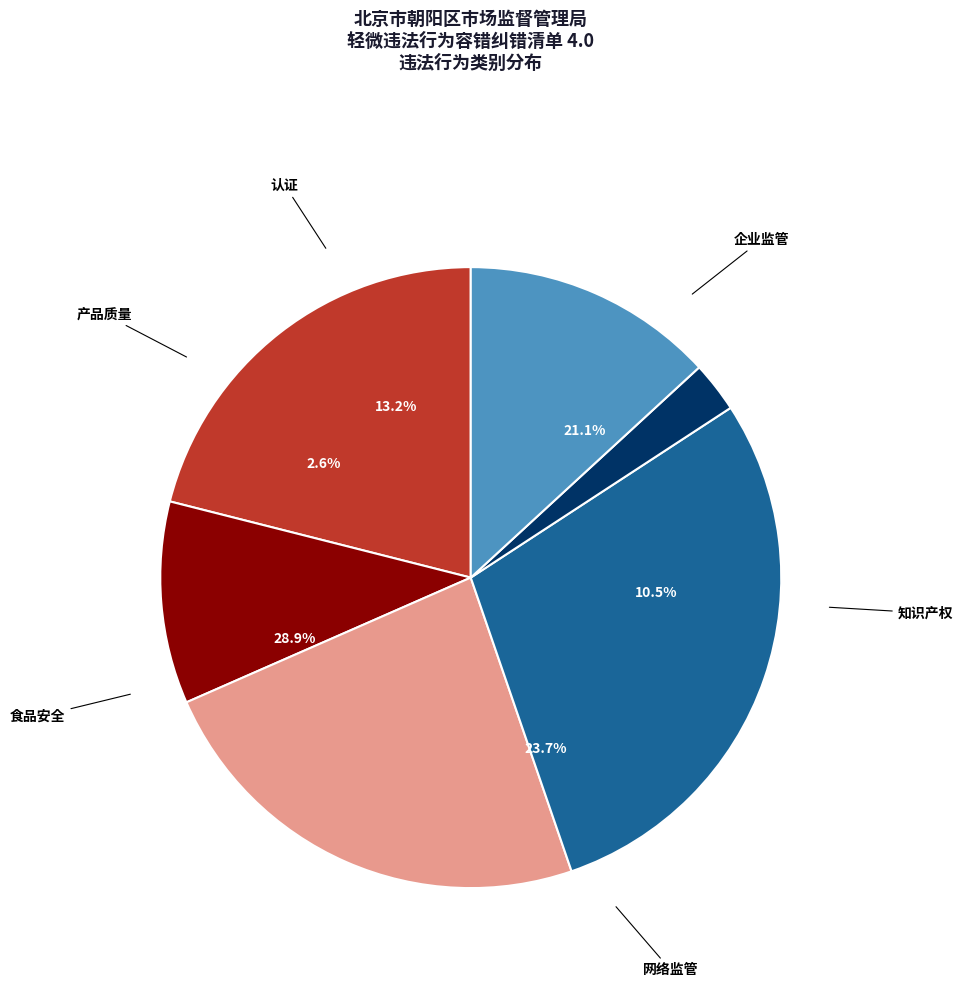

How many slices are in this pie chart?

6